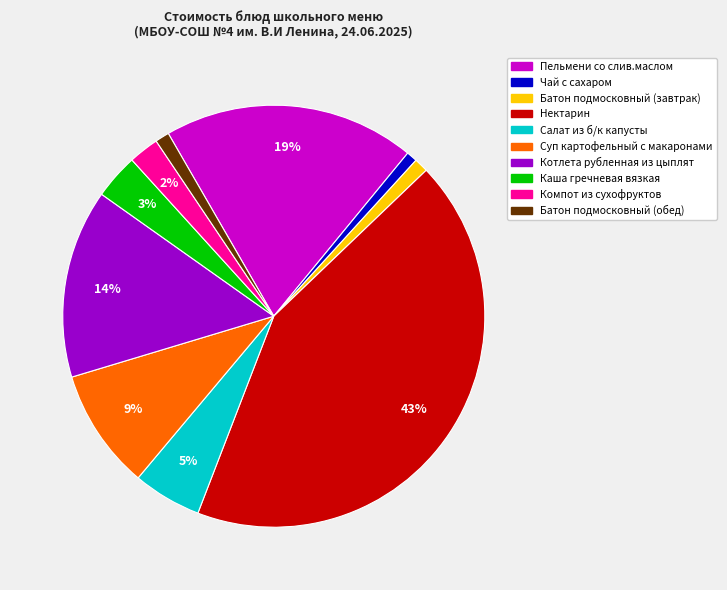

What is the largest slice in the pie chart?

Нектарин